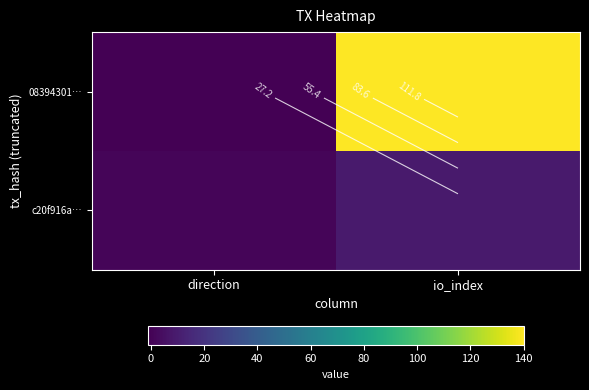

Which series has the largest total across all categories?

08394301…